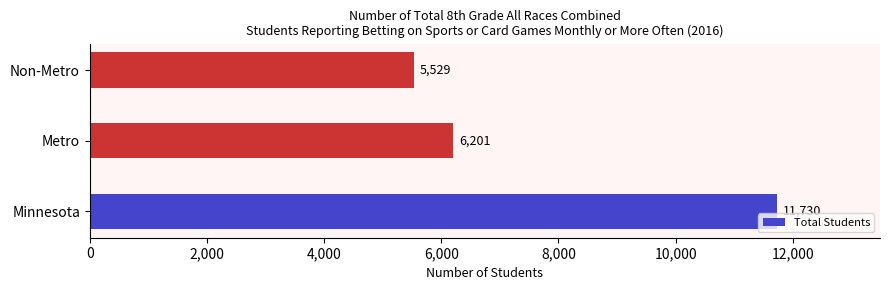

How many bars are there in total?

3